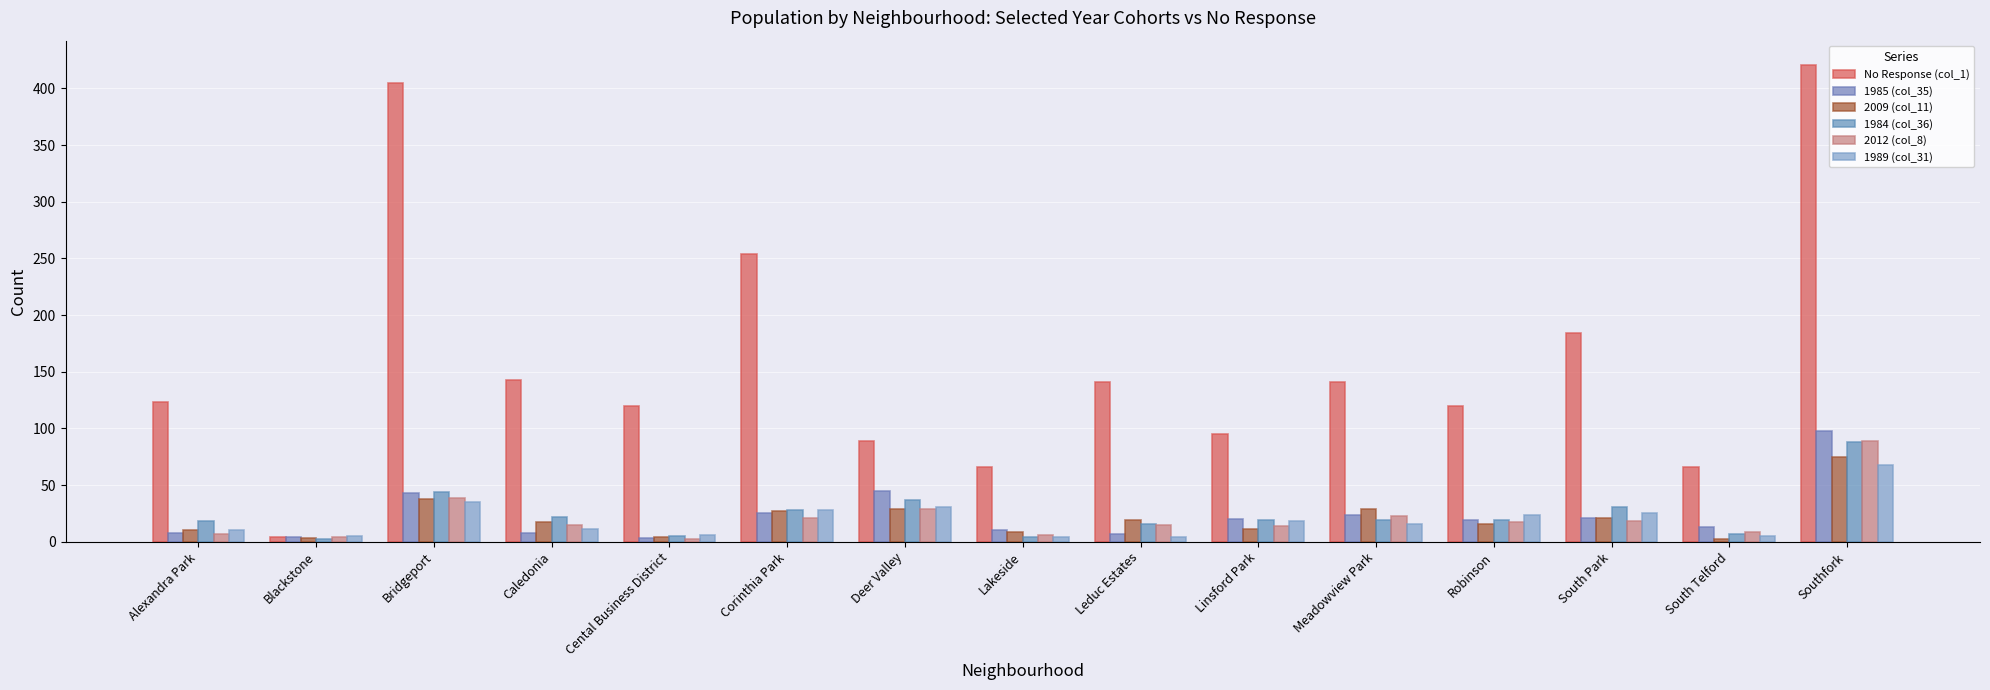

How many distinct data groups are displayed?

6